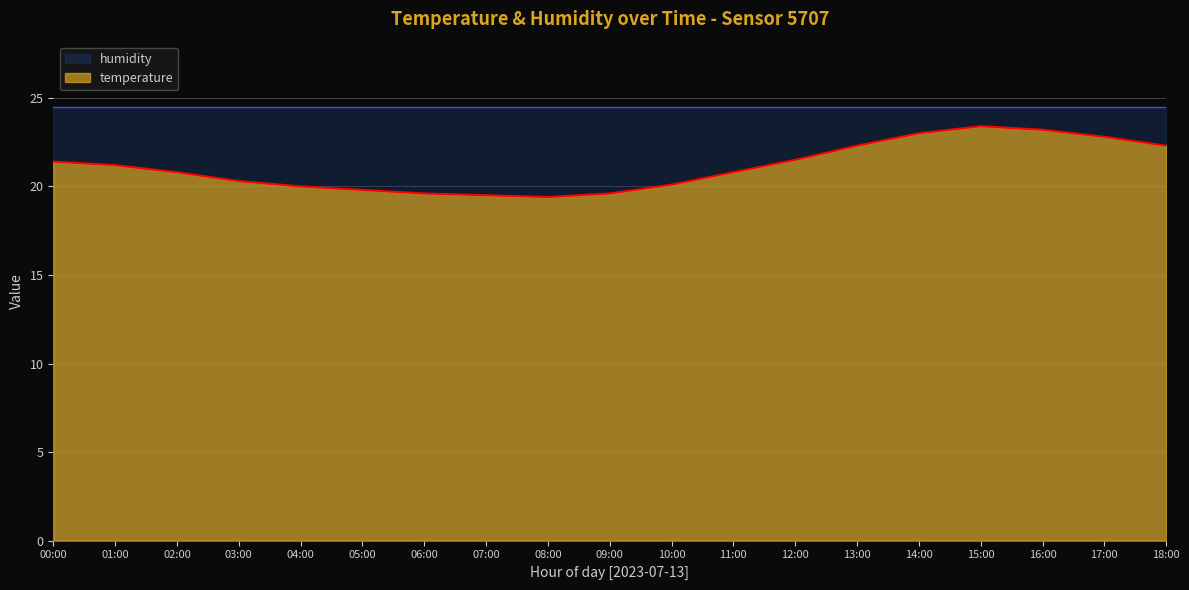

Where is the first local minimum?

08:00